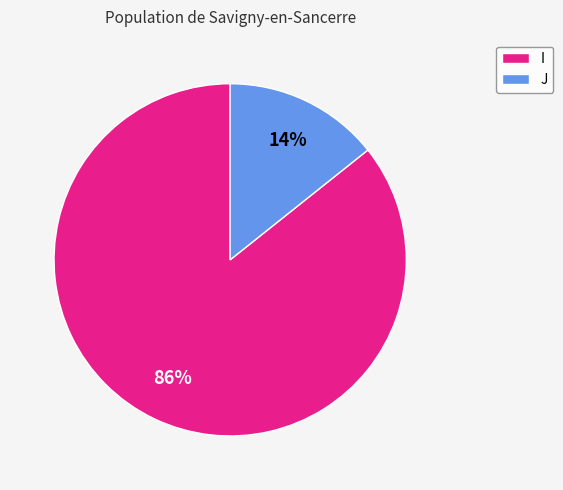

Count the number of slices in the pie.

2